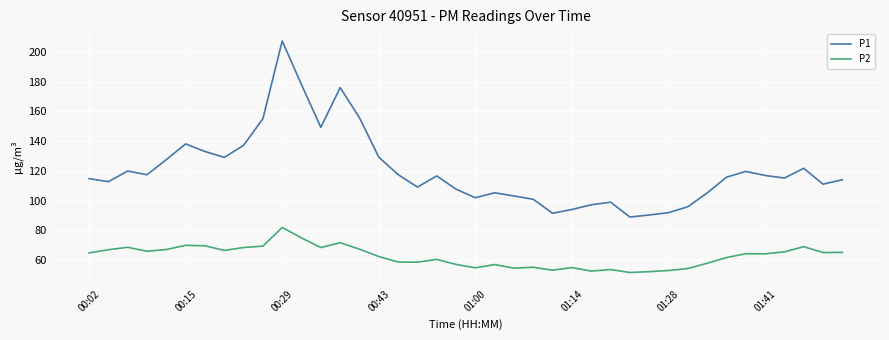

What is the minimum value shown in the chart?

51.6